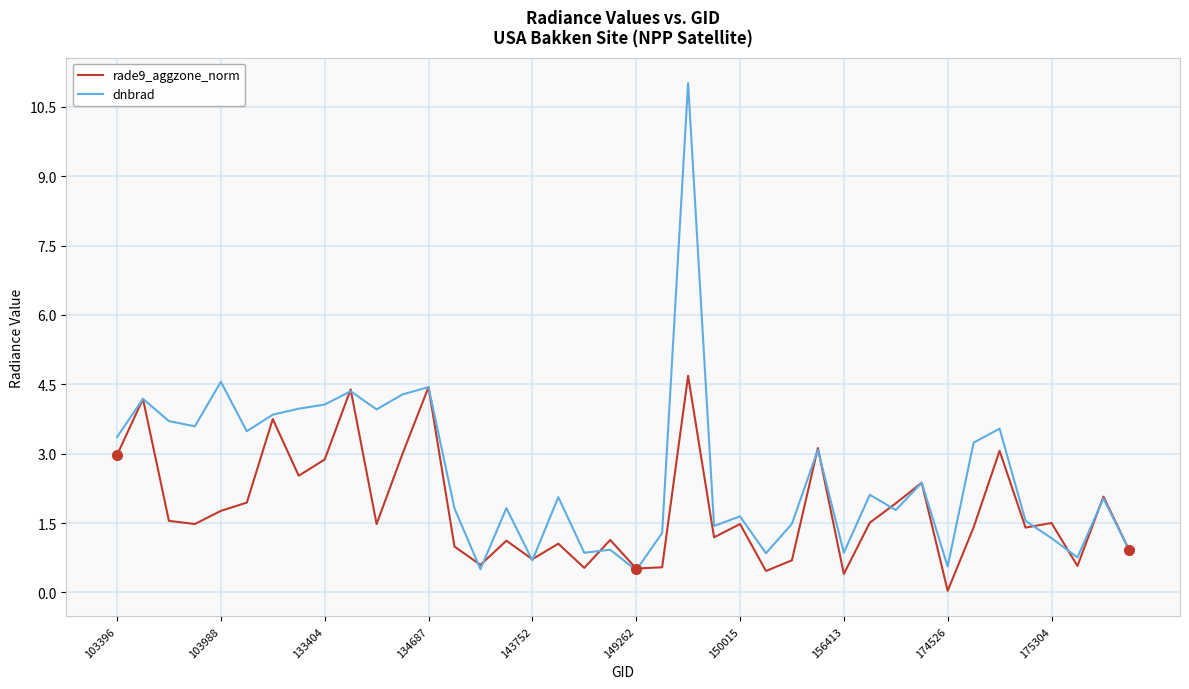

Which series has the largest range (max minus min)?

dnbrad